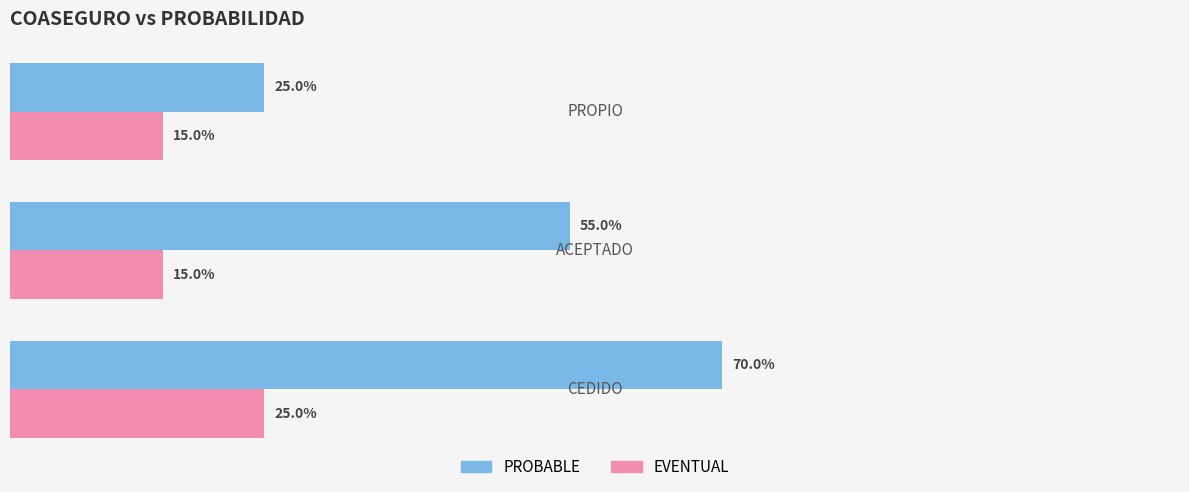

What are all the series names shown in the legend?

PROBABLE, EVENTUAL